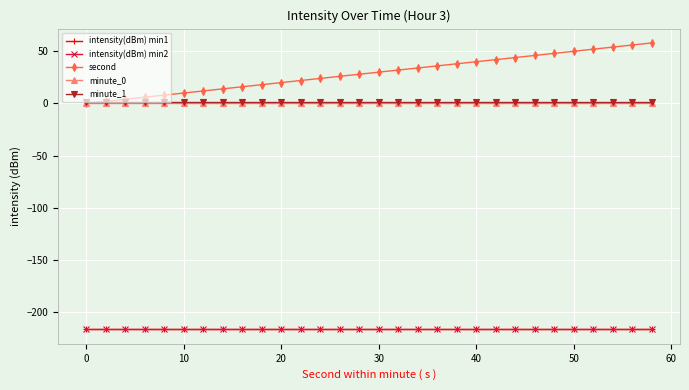

Does the chart have visible grid lines?

Yes